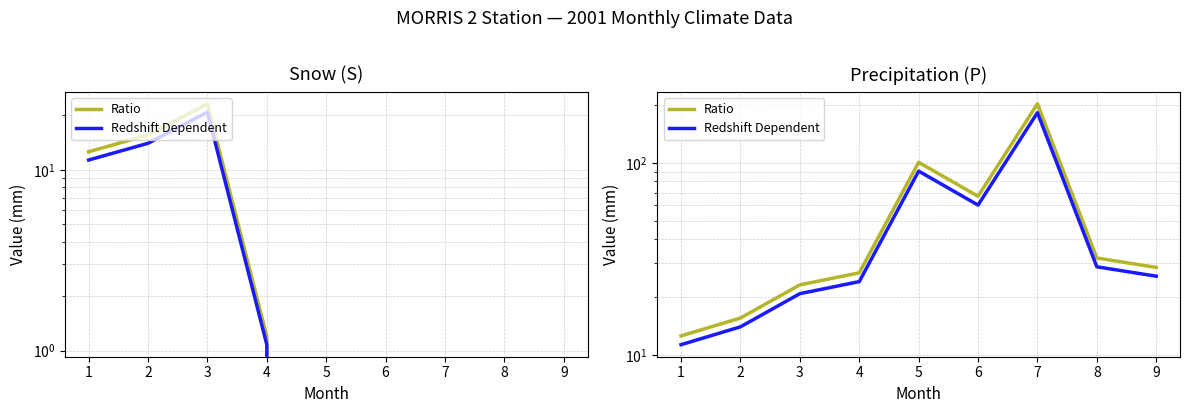

What is the sum of the S (scaled) values at 7 and 3?

20.9